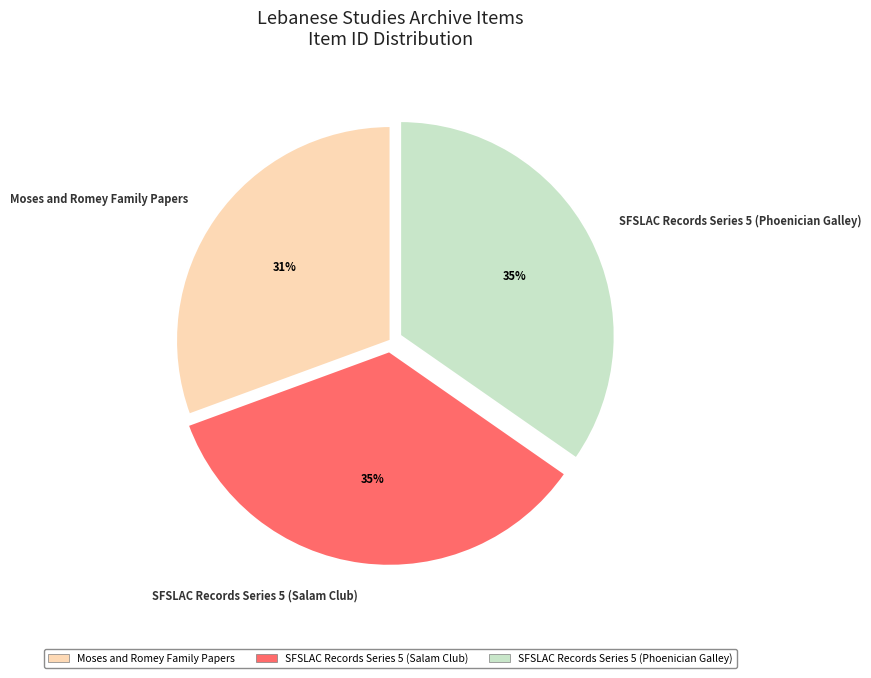

Is there a majority slice in this chart?

No